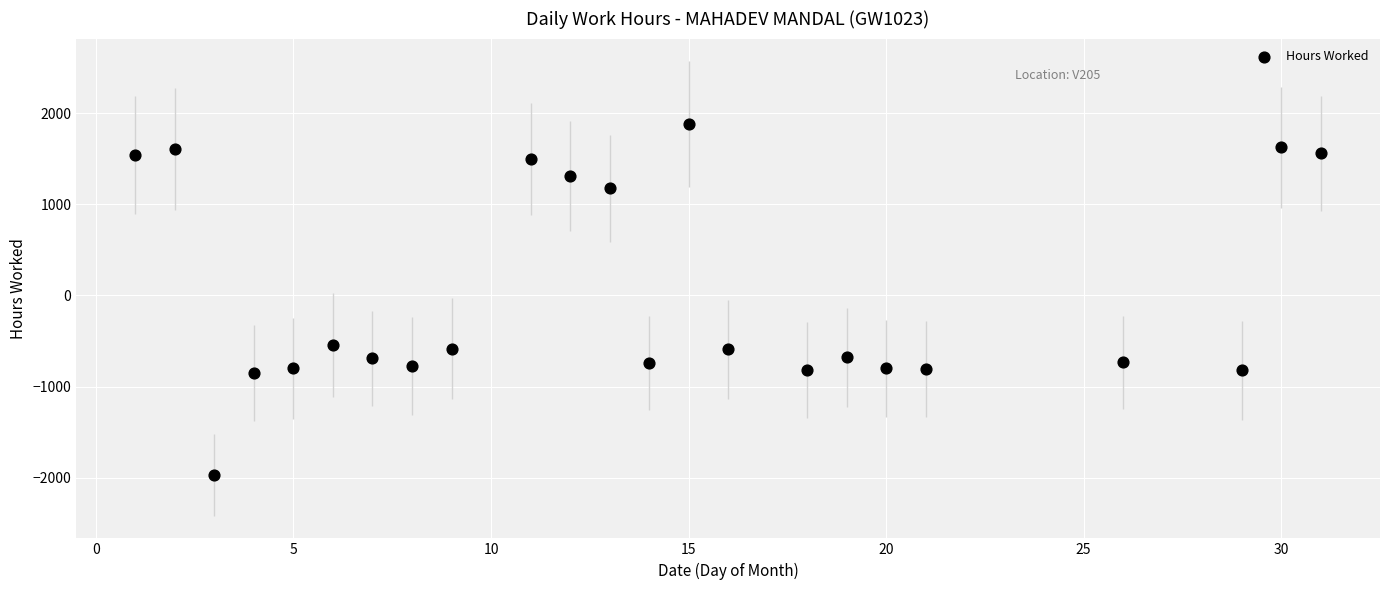

What is the range of Y values (max minus min)?

3848.0